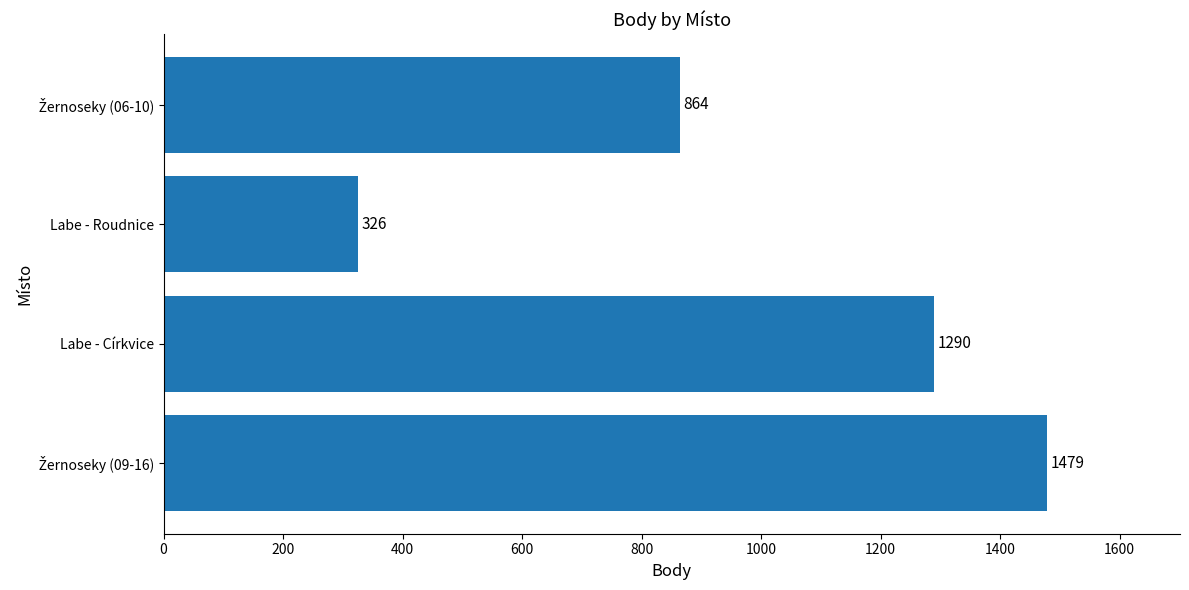

Reading top to bottom, extract all data points from this chart.

864	326	1290	1479